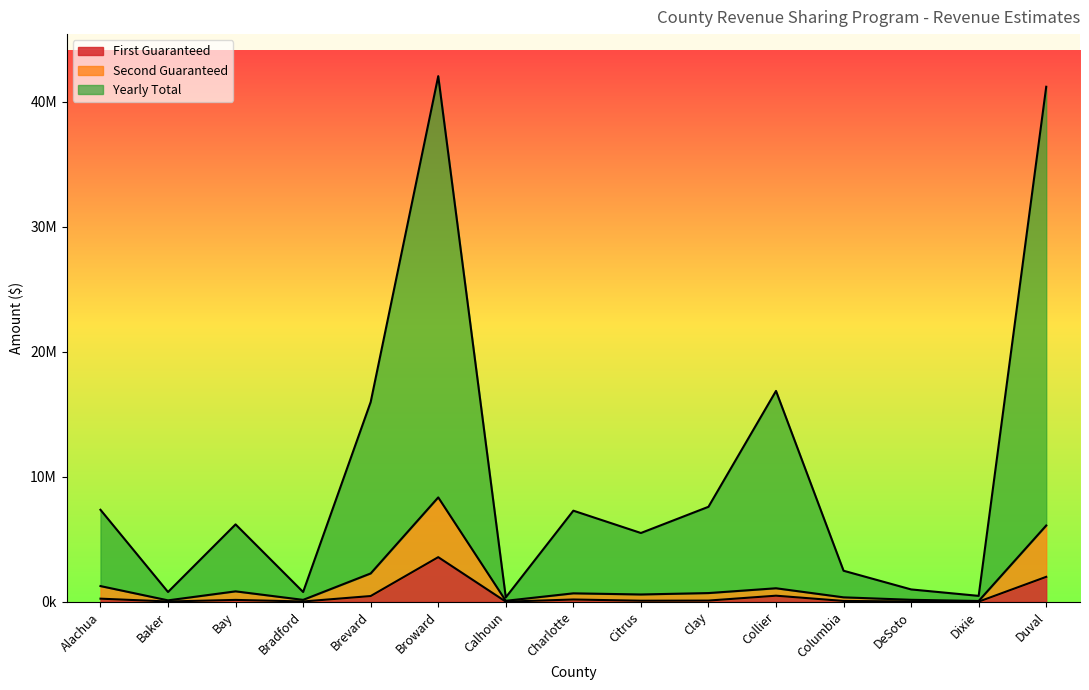

Which category has the lowest value across all series?

Calhoun